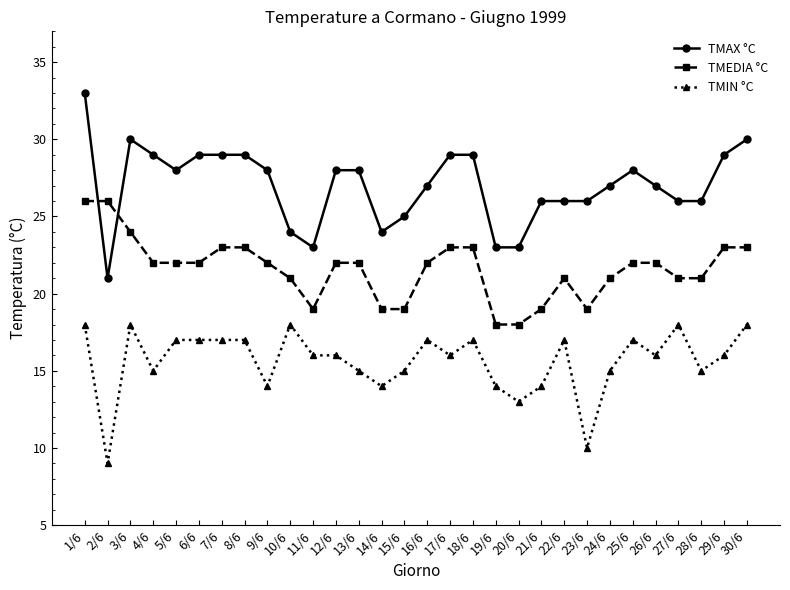

What is the approximate value of TMIN °C at 6/6?

17